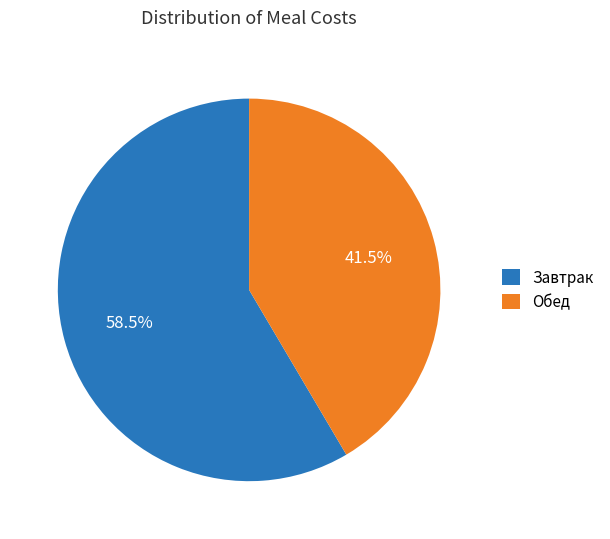

Between Обед and Завтрак, which is larger?

Завтрак